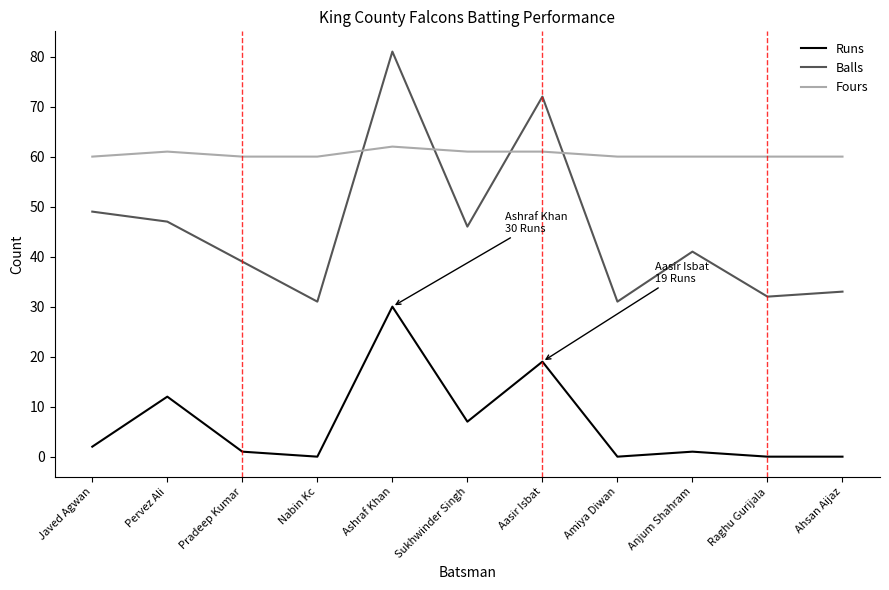

True or false: Fours has a value of 61 at Aasir Isbat.

True